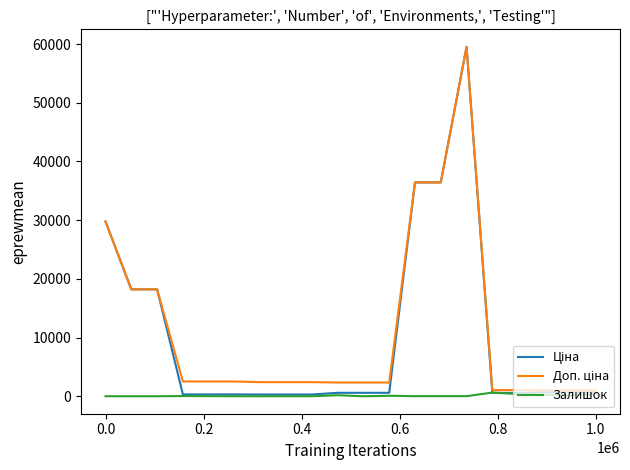

What is the greatest value displayed?

59523.0